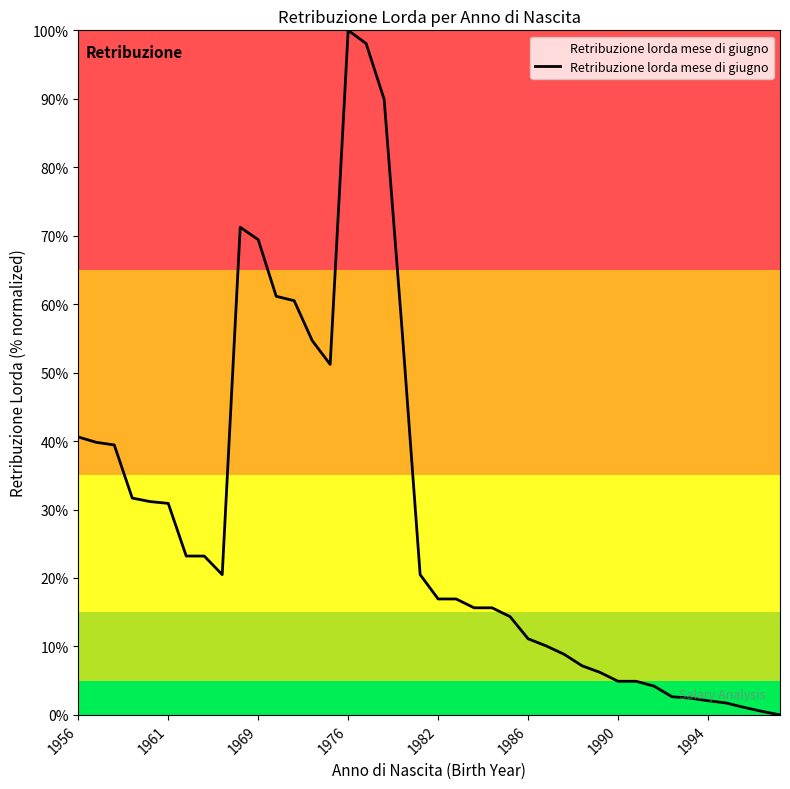

What is the difference between the maximum and minimum values?

100.0